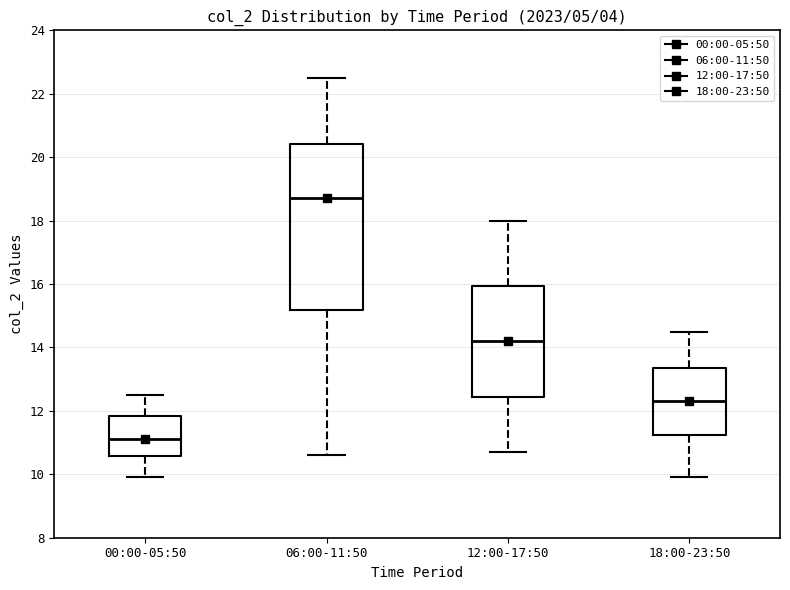

Which box is the tallest, from its lower edge to its upper edge?

06:00-11:50